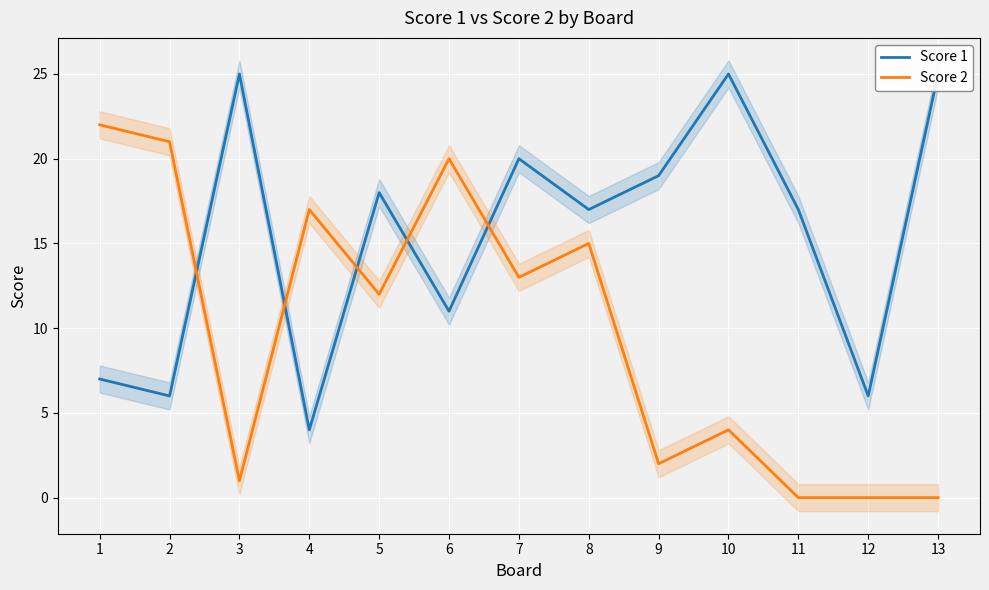

In Score 1, how many points are higher than both neighbors (excluding endpoints)?

4